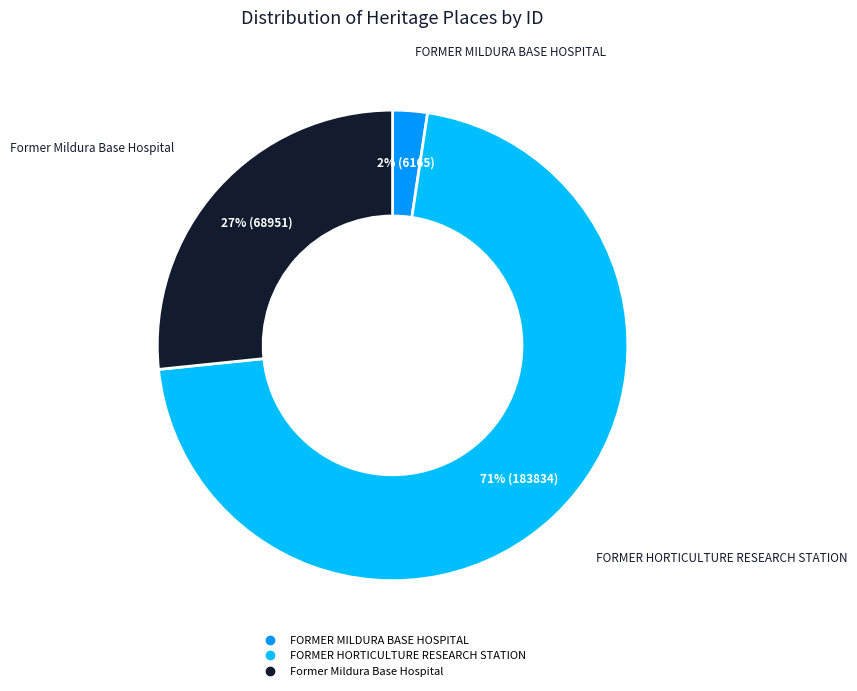

Which has a higher value, FORMER HORTICULTURE RESEARCH STATION or Former Mildura Base Hospital?

FORMER HORTICULTURE RESEARCH STATION